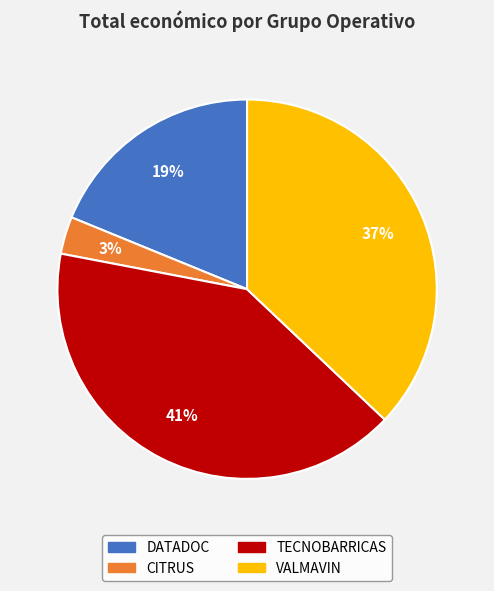

Approximately how many times larger is the value at CITRUS compared to DATADOC?

0.2